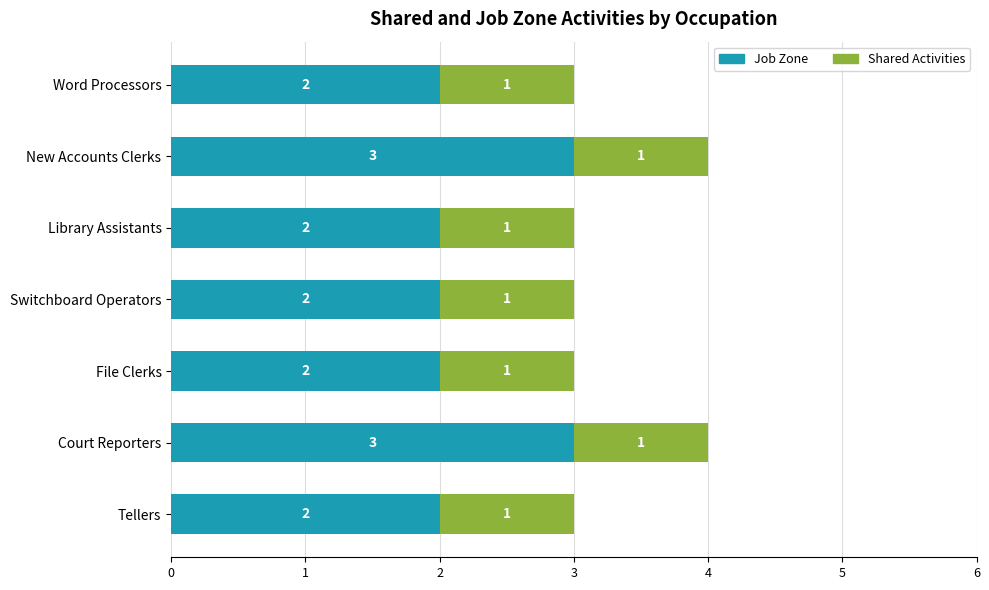

What is the sum of the Job Zone values at Tellers and Word Processors?

4